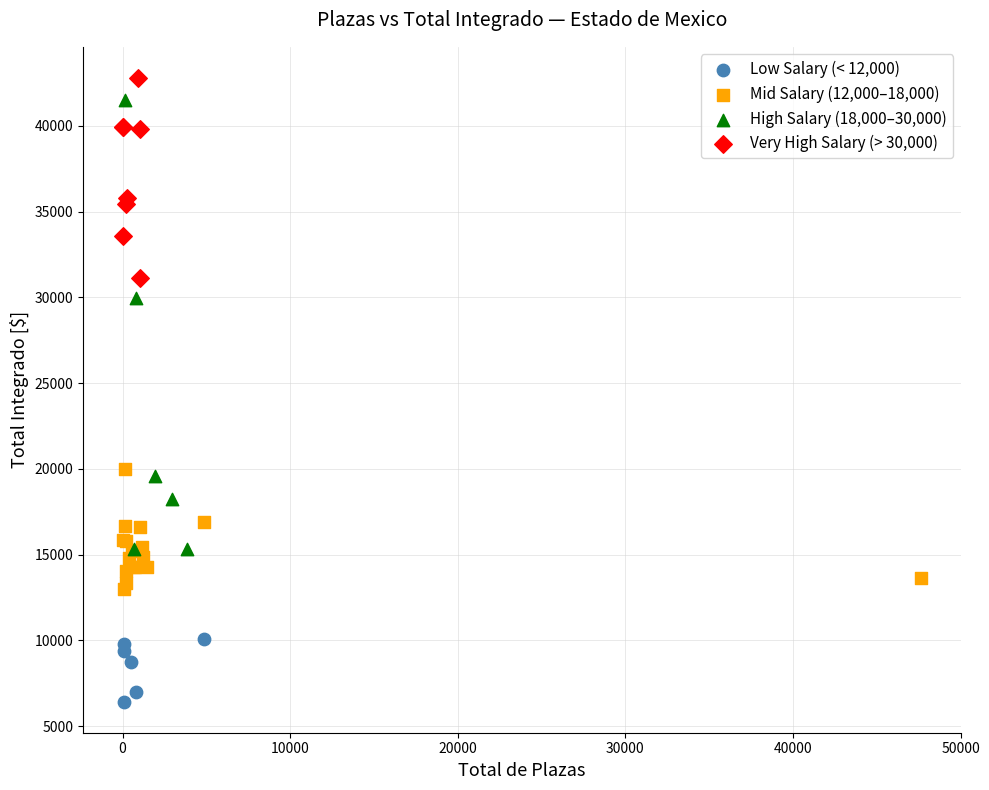

Which series has the largest Y range (max minus min)?

High Salary (18,000–30,000)